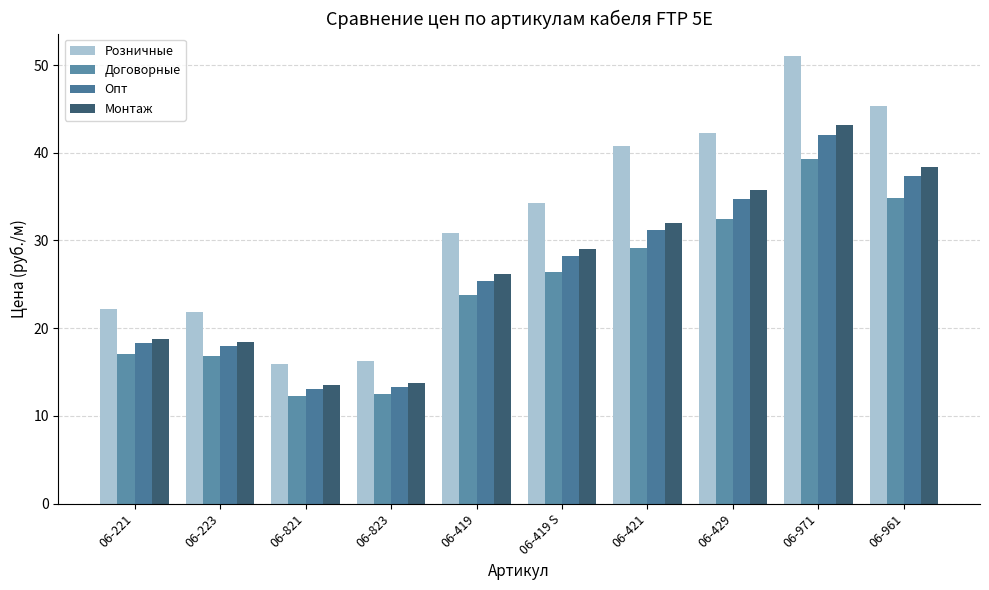

What is the label of the 7th bar from the right?

06-823